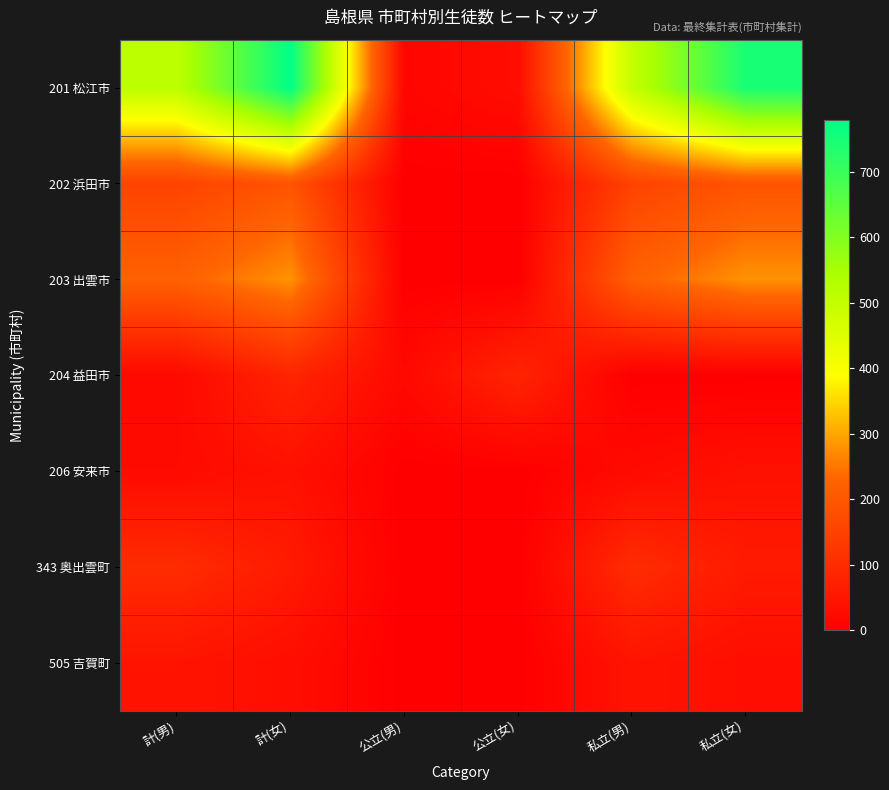

Reading left to right, transcribe all the data shown in this chart.

201 松江市: 計(男)=512	計(女)=779	公立(男)=14	公立(女)=32	私立(男)=498	私立(女)=747
202 浜田市: 計(男)=154	計(女)=194	公立(男)=0	公立(女)=0	私立(男)=154	私立(女)=194
203 出雲市: 計(男)=222	計(女)=280	公立(男)=0	公立(女)=0	私立(男)=222	私立(女)=280
204 益田市: 計(男)=22	計(女)=85	公立(男)=22	公立(女)=85	私立(男)=0	私立(女)=0
206 安来市: 計(男)=26	計(女)=40	公立(男)=0	公立(女)=0	私立(男)=26	私立(女)=40
343 奥出雲町: 計(男)=103	計(女)=62	公立(男)=0	公立(女)=0	私立(男)=103	私立(女)=62
505 吉賀町: 計(男)=47	計(女)=34	公立(男)=0	公立(女)=0	私立(男)=47	私立(女)=34